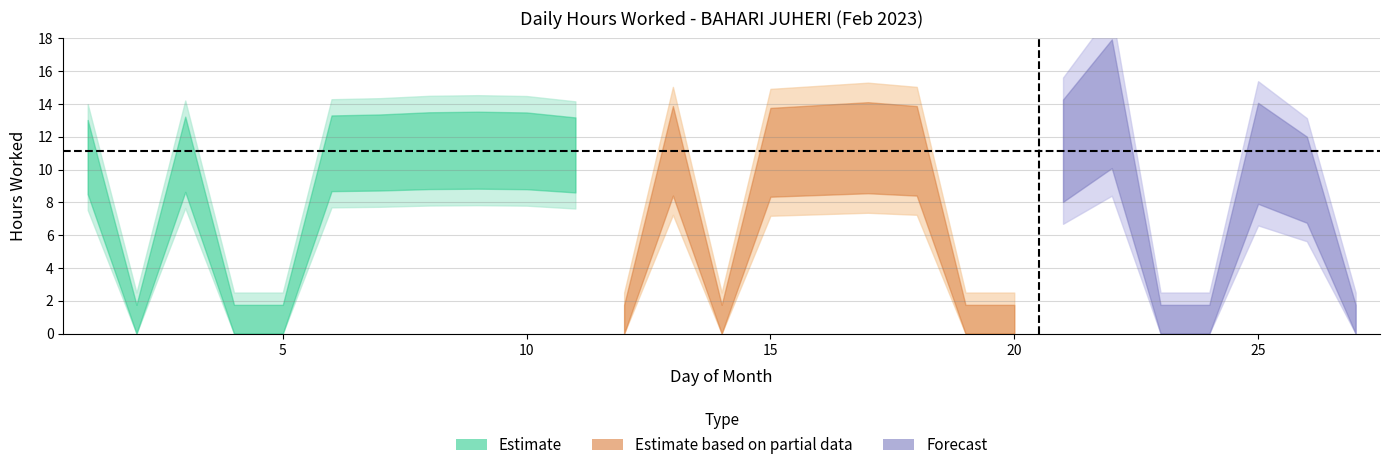

The chart shows a value of 18.7 at 13. True or false?

False